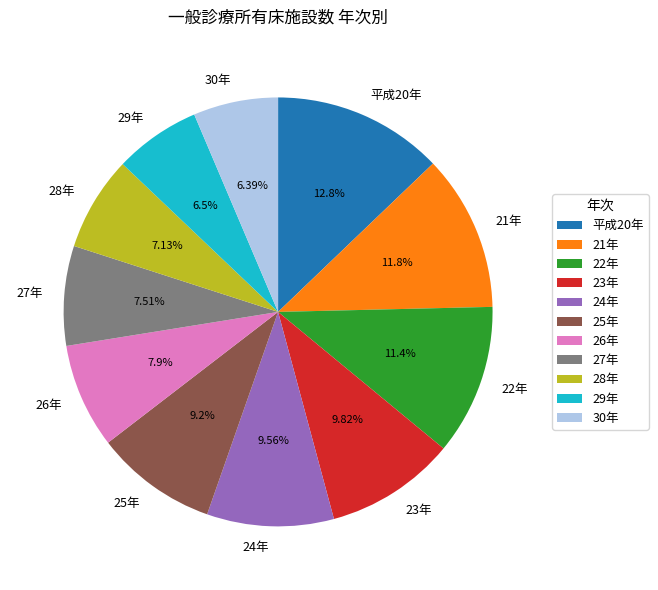

Between 30年 and 25年, which is larger?

25年